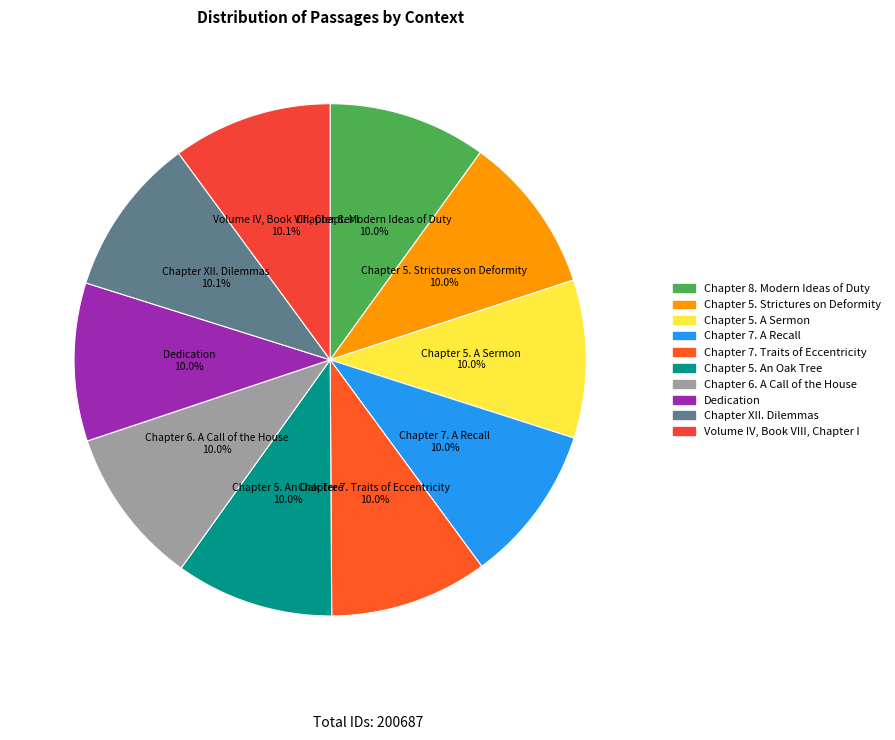

The Chapter 5. Strictures on Deformity slice represents 10% of the pie. True or false?

True